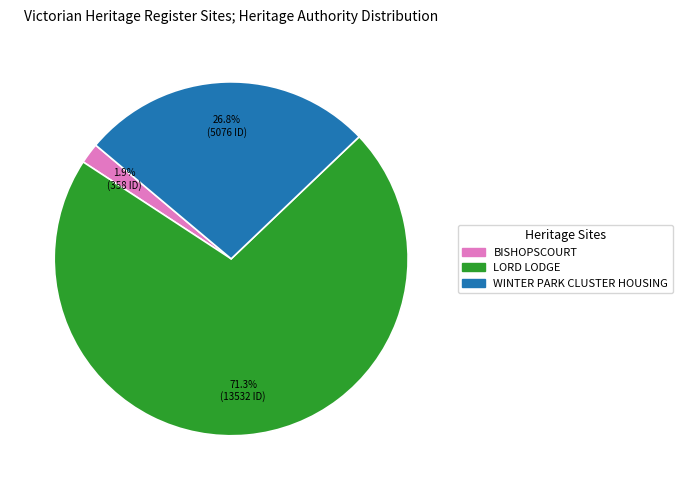

Which has a higher value, WINTER PARK CLUSTER HOUSING or BISHOPSCOURT?

WINTER PARK CLUSTER HOUSING